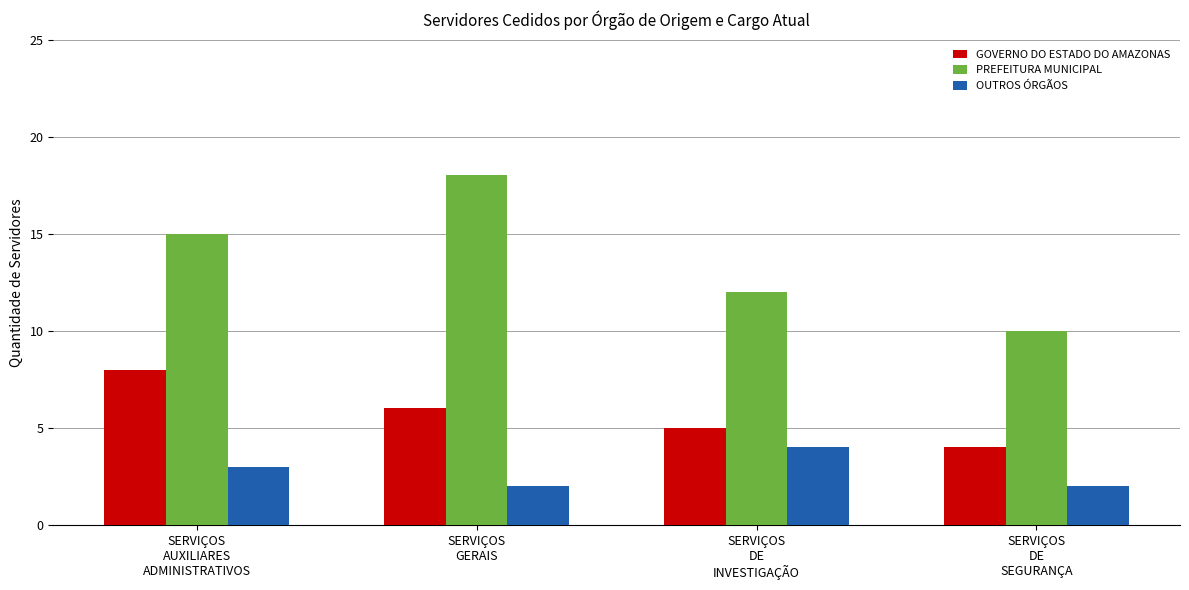

Reading left to right, list all the values displayed in this chart.

GOVERNO DO ESTADO DO AMAZONAS: 8	6	5	4
PREFEITURA MUNICIPAL: 15	18	12	10
OUTROS ÓRGÃOS: 3	2	4	2